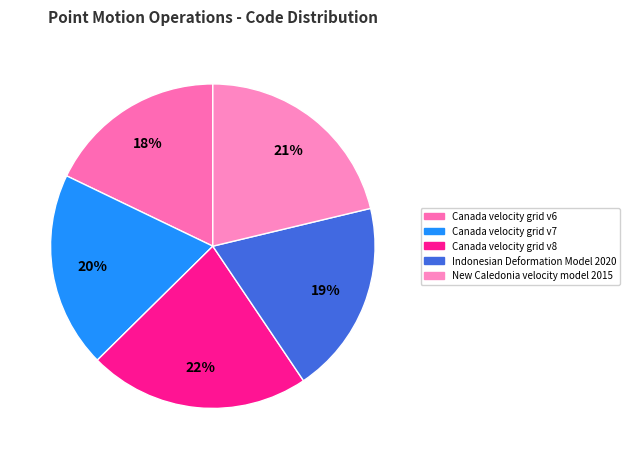

Which slice is the smallest?

Canada velocity grid v6